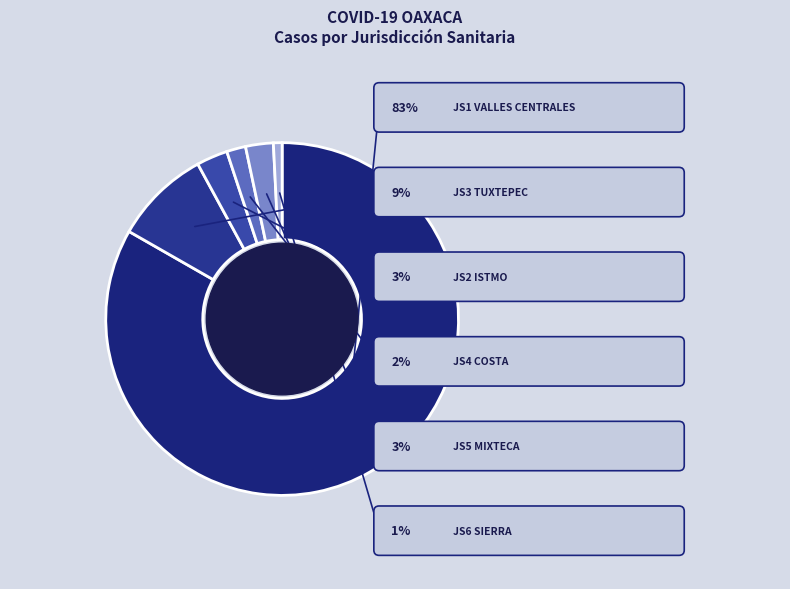

What is the change in value from JS1 VALLES CENTRALES to JS2 ISTMO?

-1014